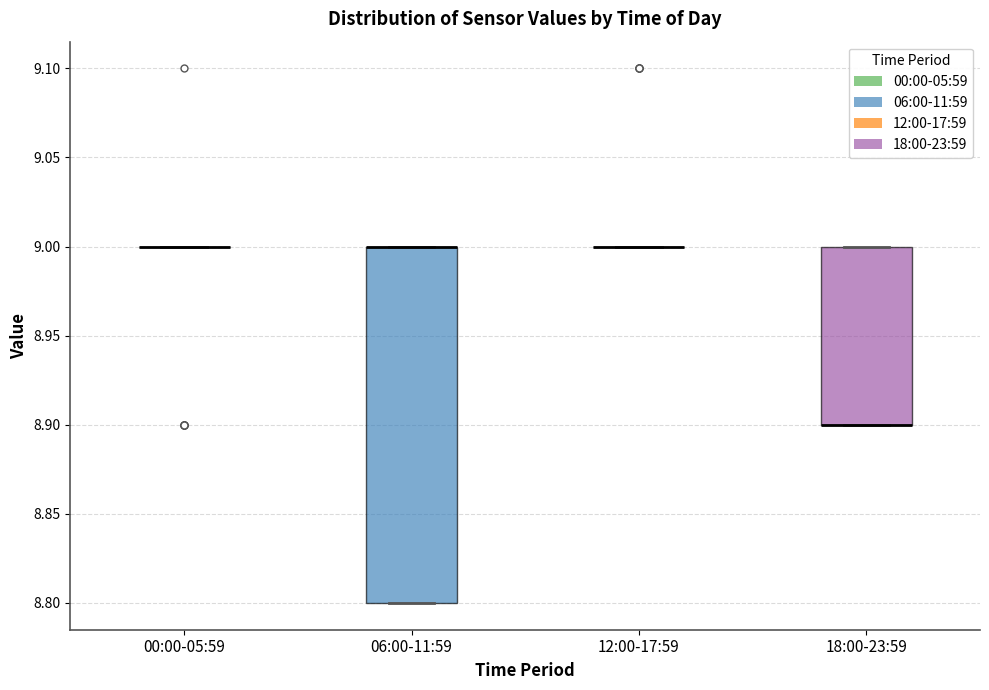

Comparing the boxes themselves (not the whiskers), which one is the tallest?

06:00-11:59